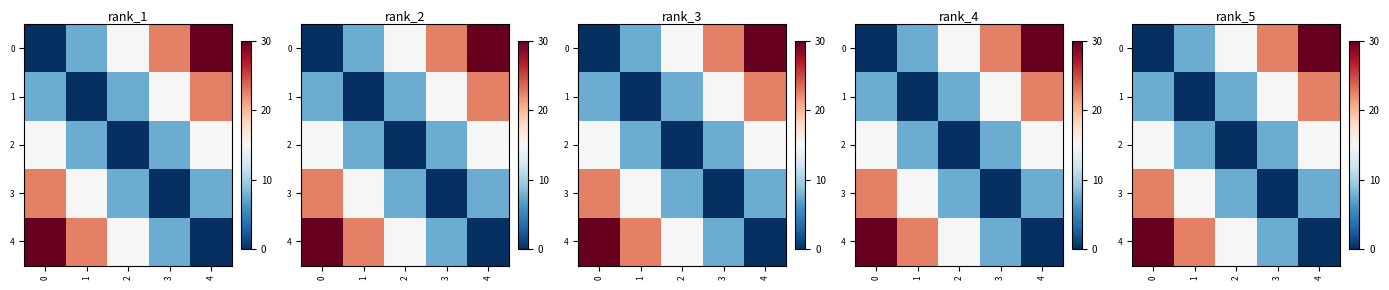

Is the value of 2 at 1 greater than the value of 4 at 2?

No